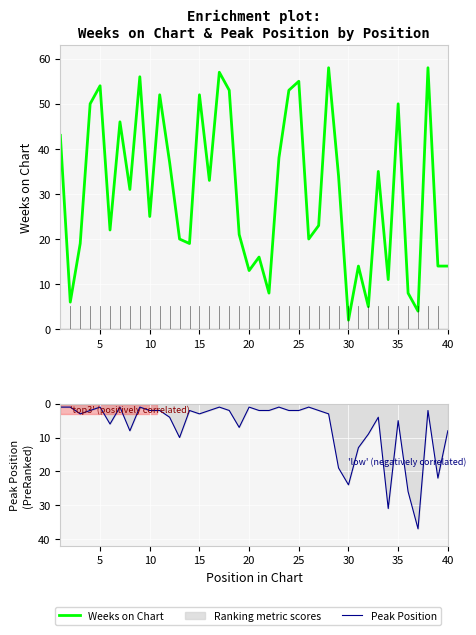

How many lines are shown in the chart?

2